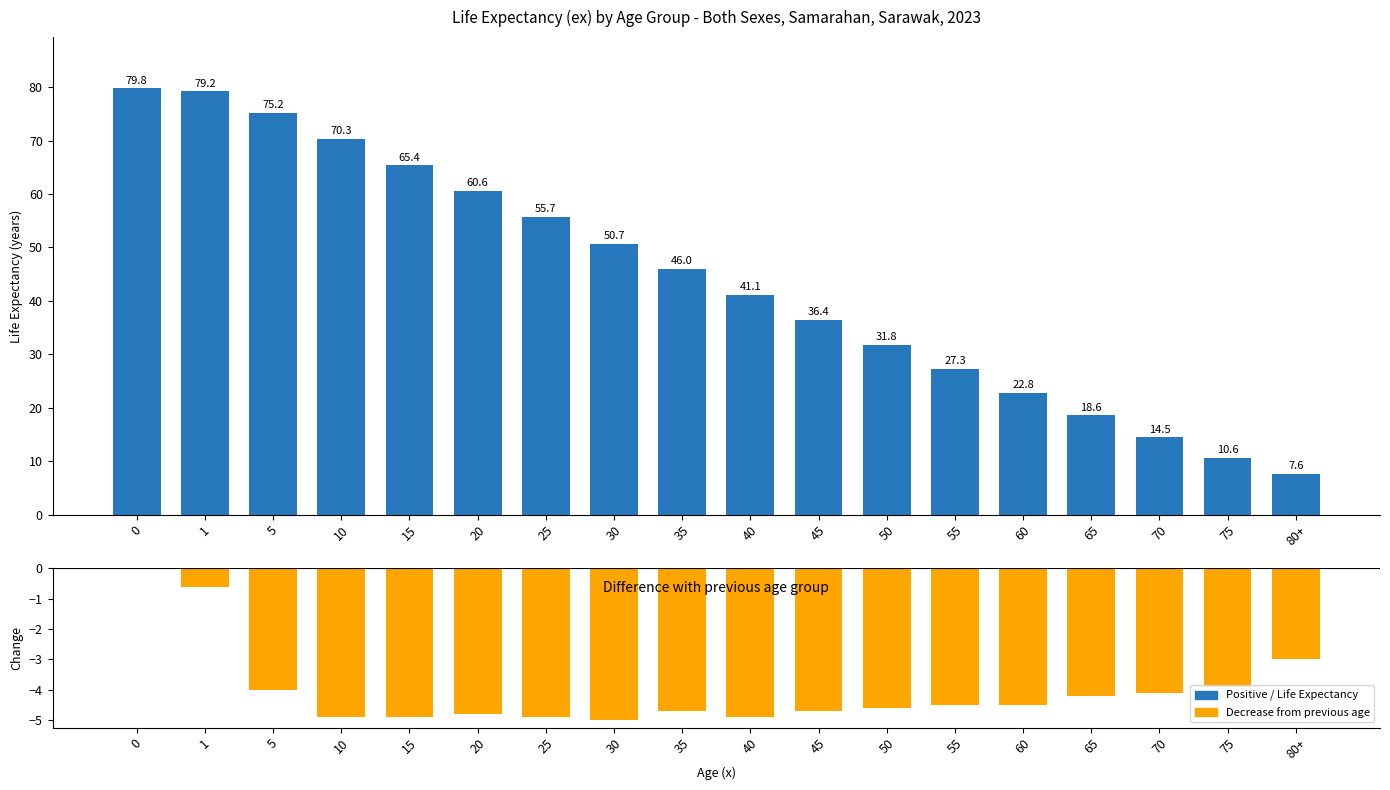

What position from the right is 0?

18